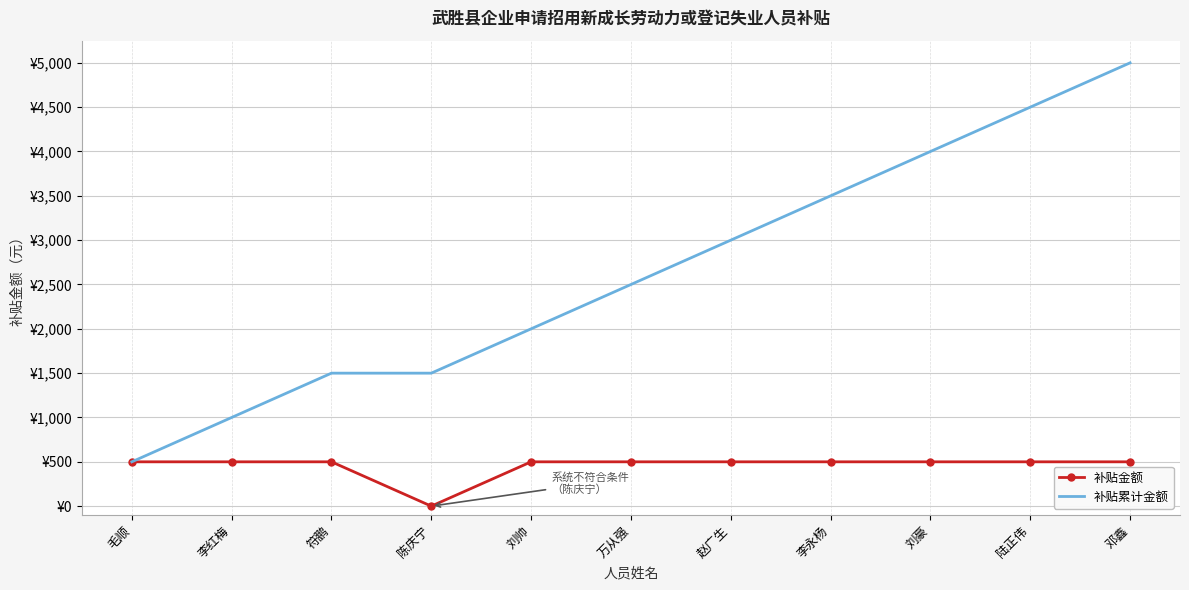

The 补贴累计金额 series shows 500 at 毛顺. True or false?

True